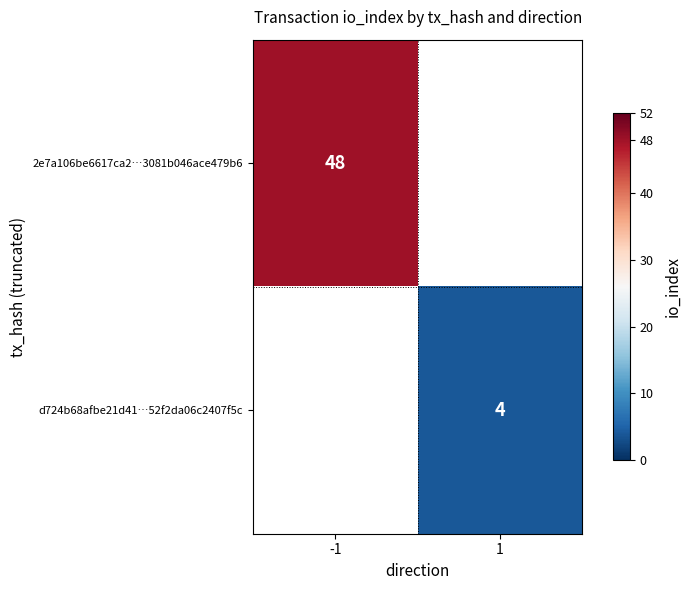

The 2e7a106be6617ca2…3081b046ace479b6 series shows 48 at -1. True or false?

True